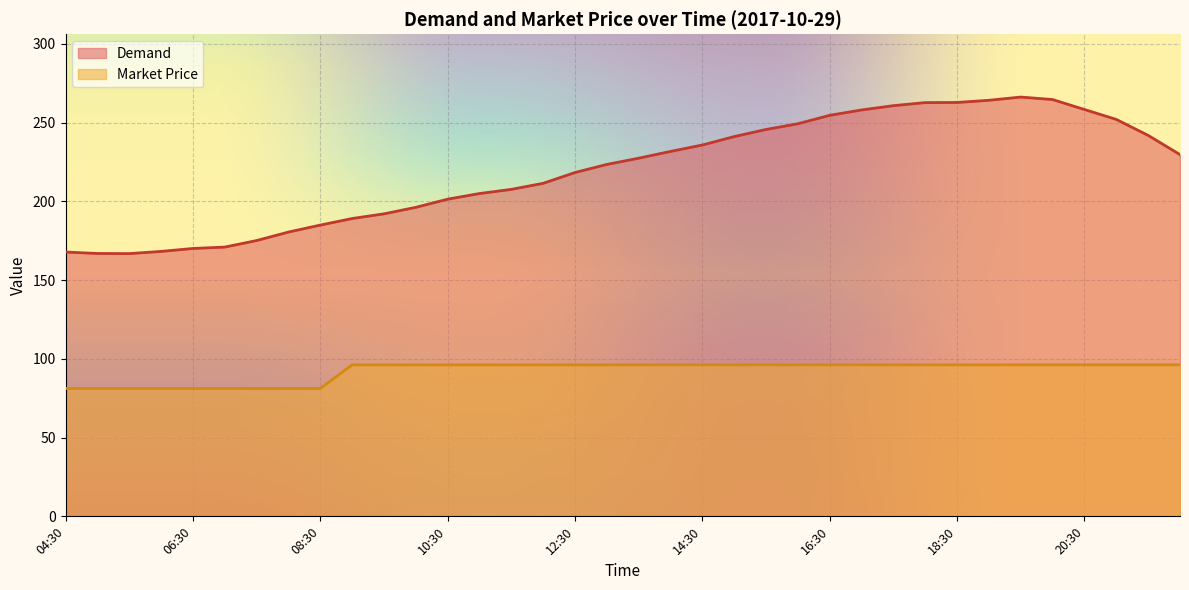

What is the label of the 15th point from the left?

11:30